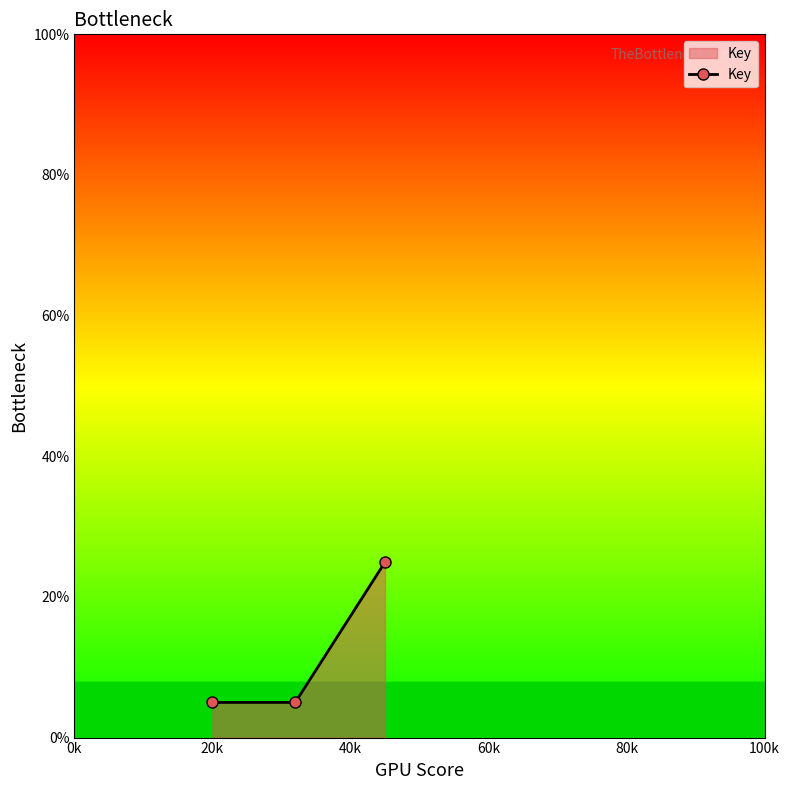

What is the difference between the maximum and minimum values?

19.9